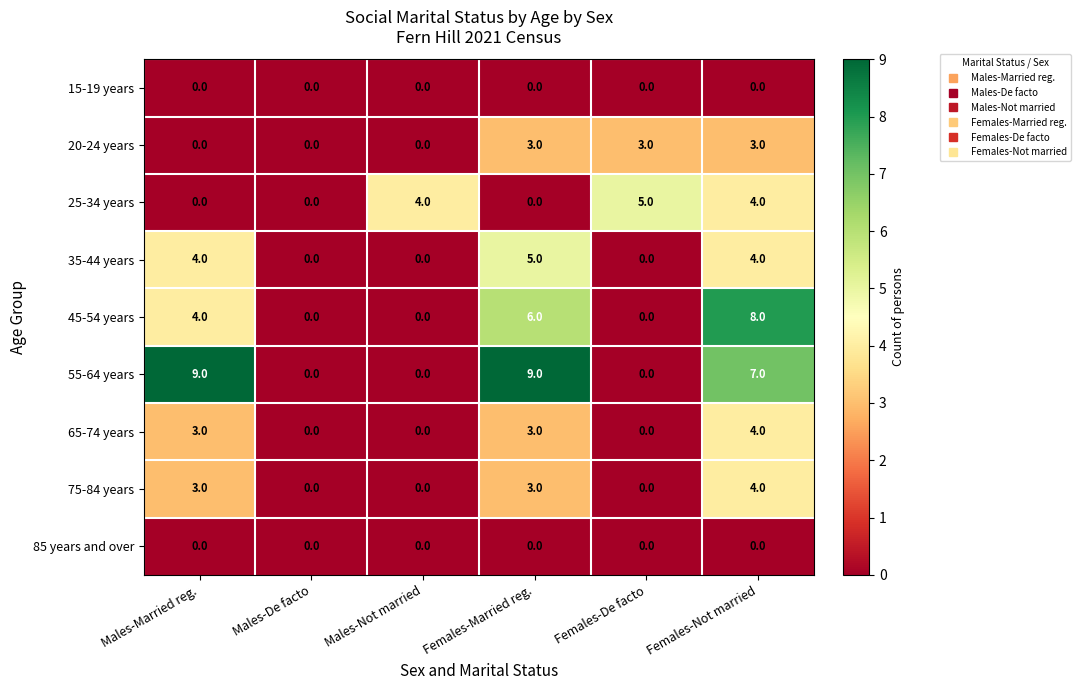

Which category has the highest value in the 45-54 years series?

Females-Not married